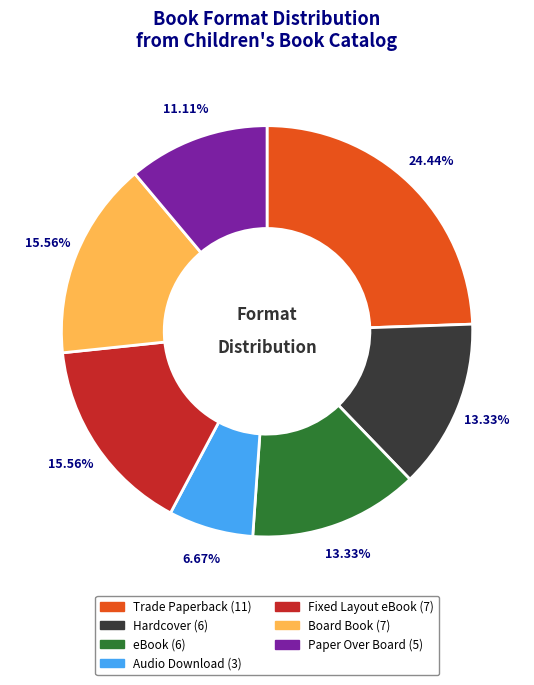

Combined, do Trade Paperback and Paper Over Board account for over 50%?

No